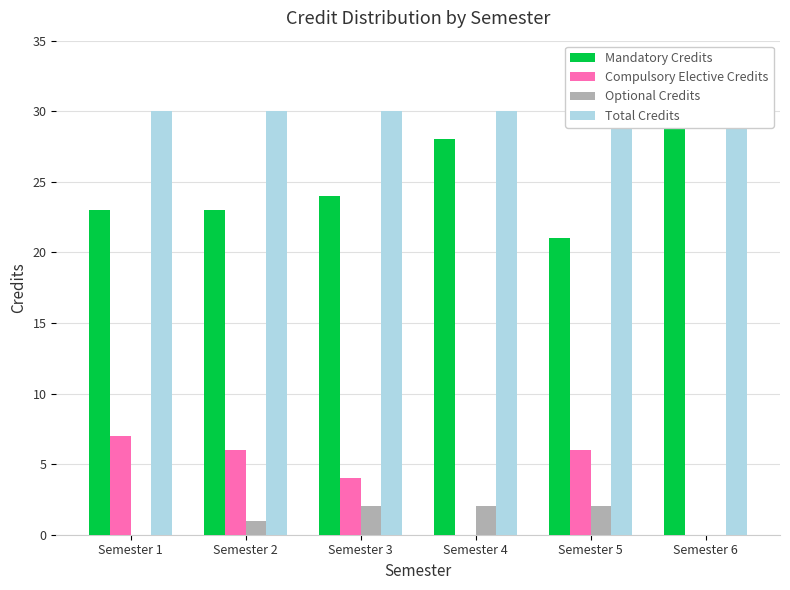

Between Semester 2 and Semester 5, which series saw the biggest shift?

Mandatory Credits